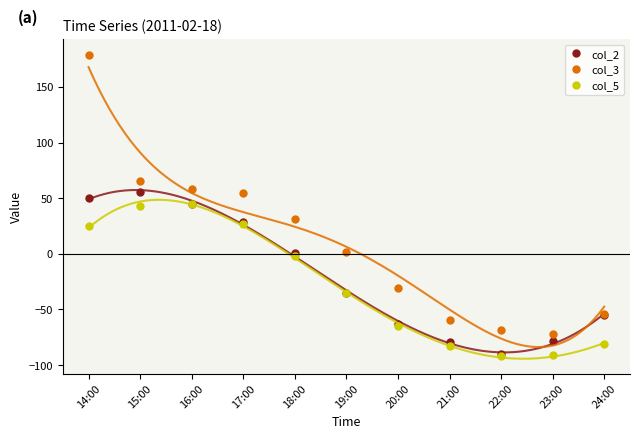

True or false: col_3 and col_5 intersect in this chart.

False